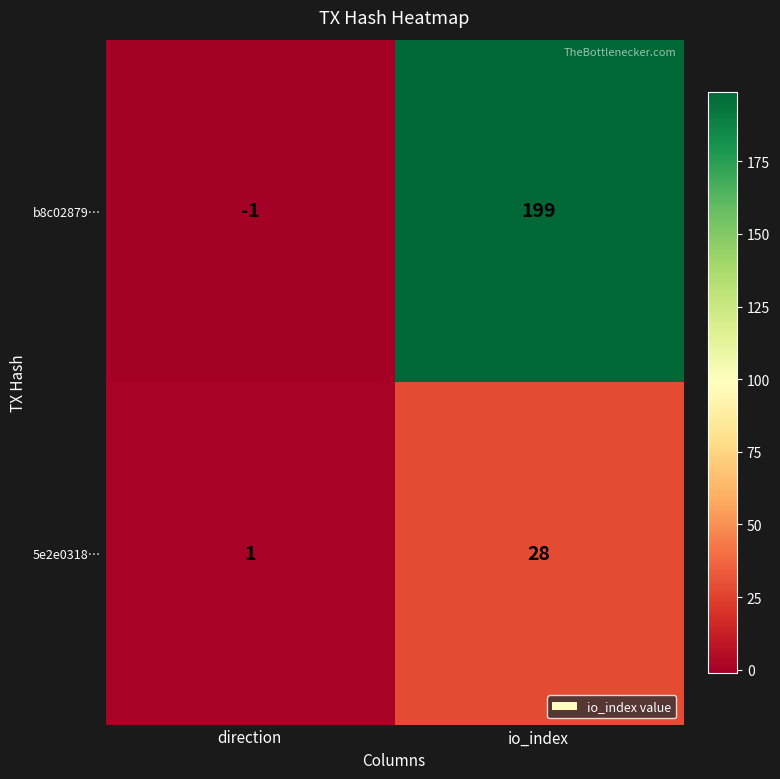

Read the b8c02879… value at io_index.

199